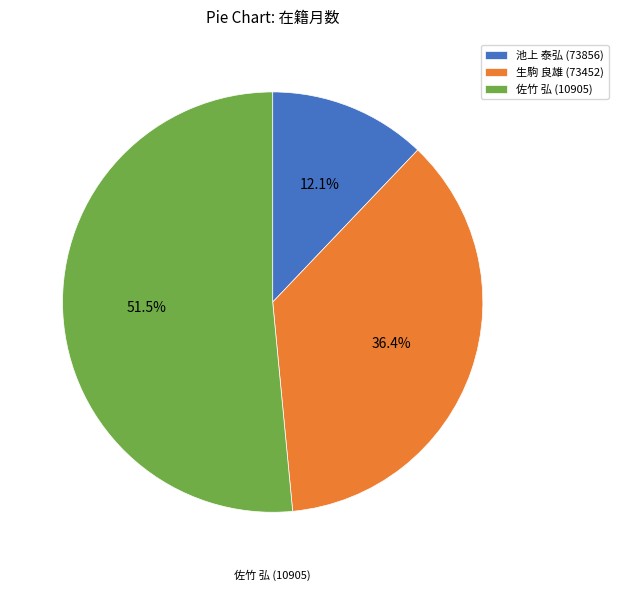

Combined, do 佐竹 弘 (10905) and 生駒 良雄 (73452) account for over 50%?

Yes